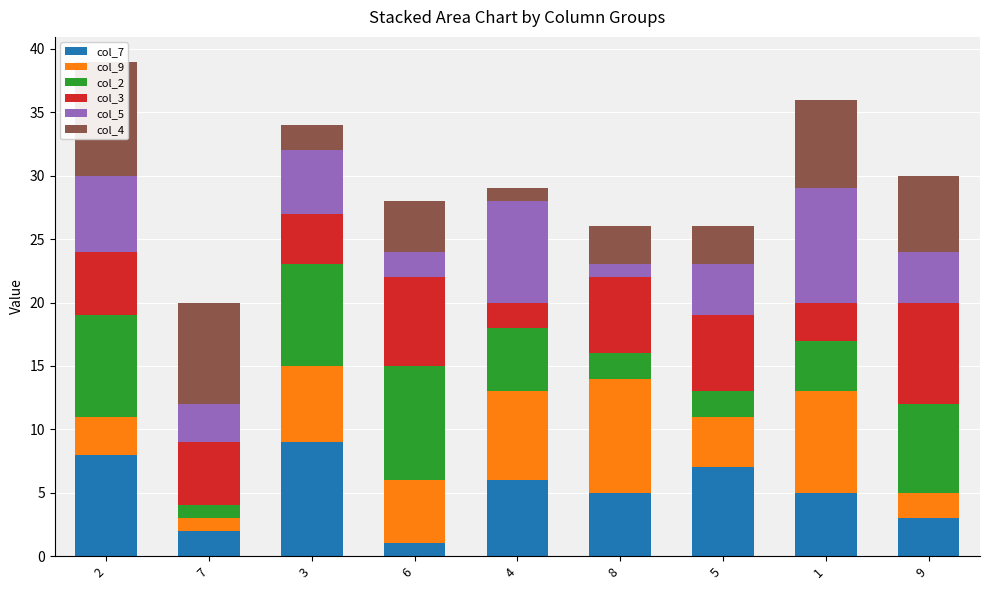

How many groups of bars are there?

9